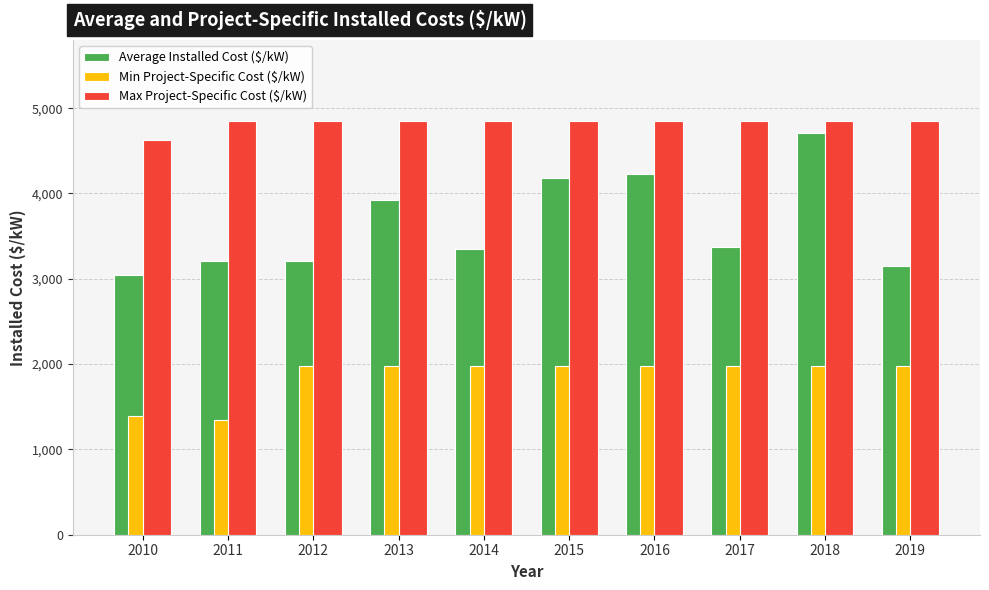

How many data points in Max Project-Specific Cost ($/kW) are less than 4850?

1